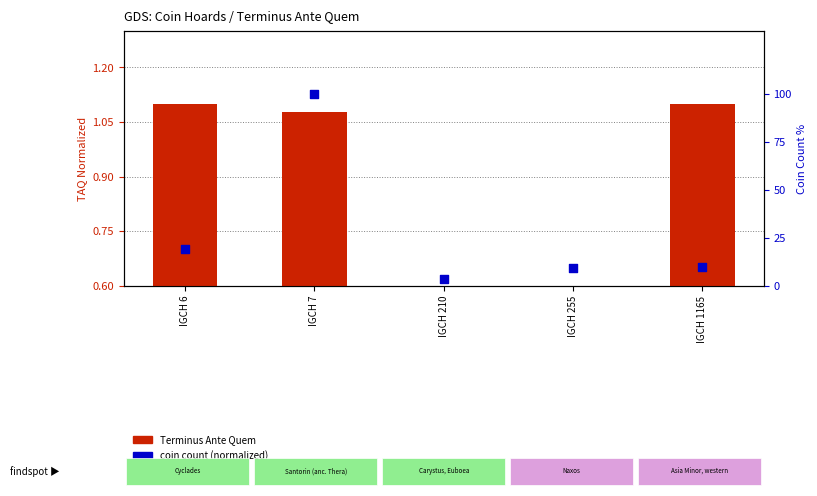

Which series reaches the minimum Y coordinate?

Terminus Ante Quem (abs)